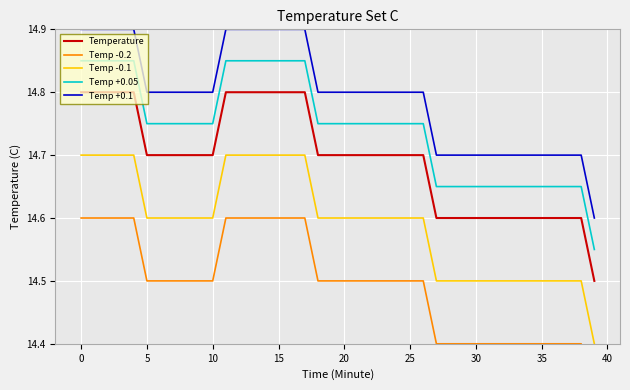

What is the label of the 16th point from the right?

24